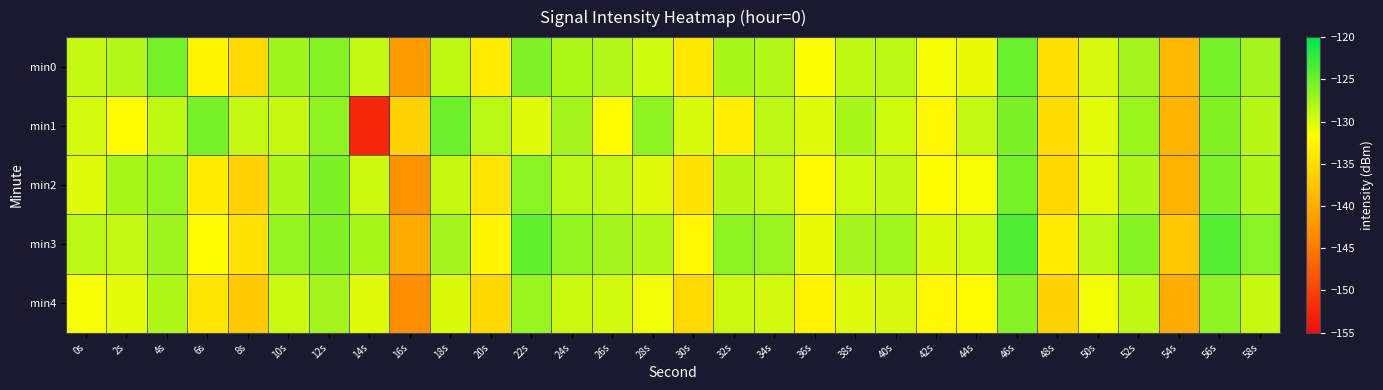

Between 10s and 28s, which is larger?

10s